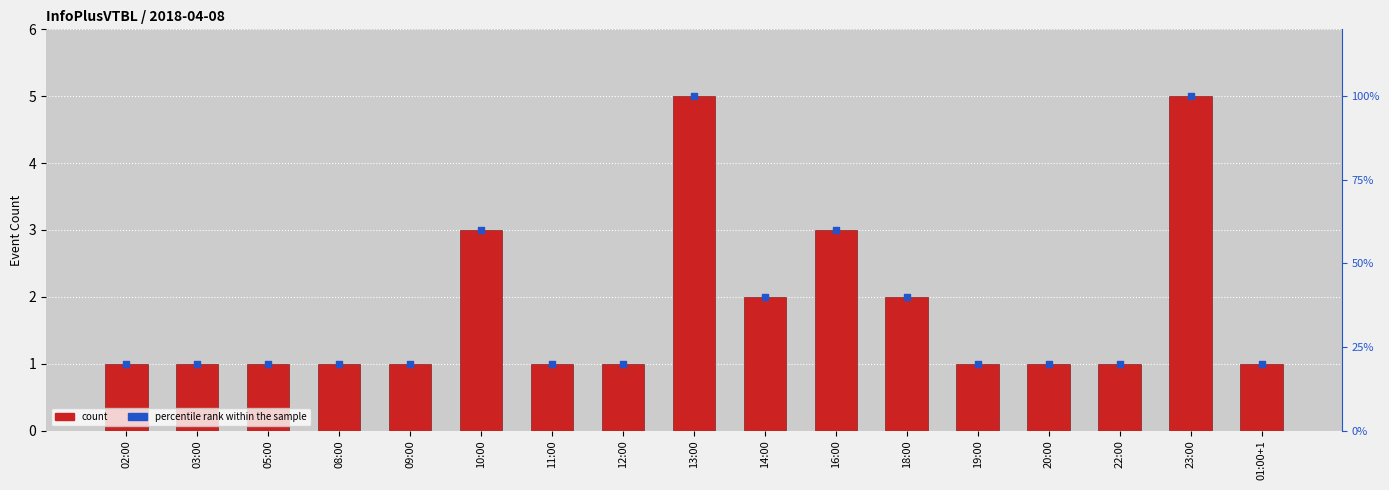

Which series contains the highest Y value?

percentile rank within the sample